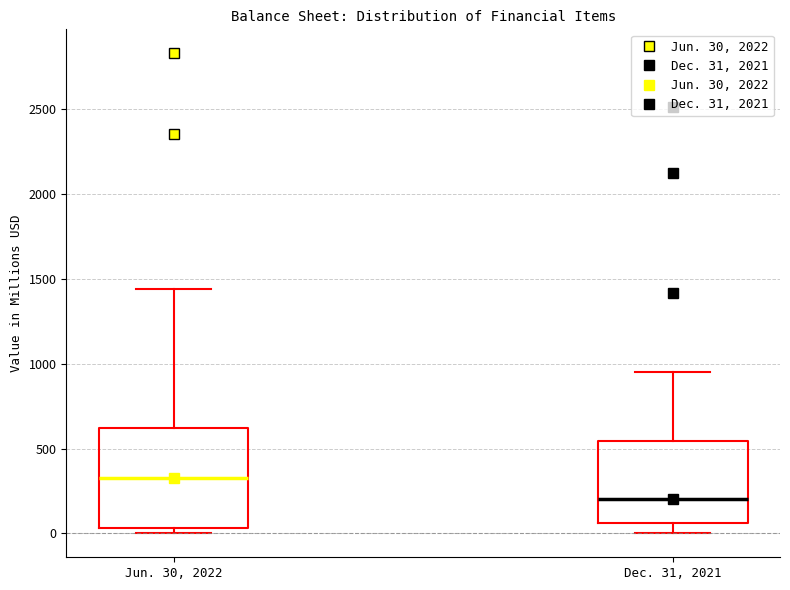

Where does the upper whisker of the box for Jun. 30, 2022 end on the y-axis? The values are not printed on the chart, so give them approximately, as read against the axis.

1450